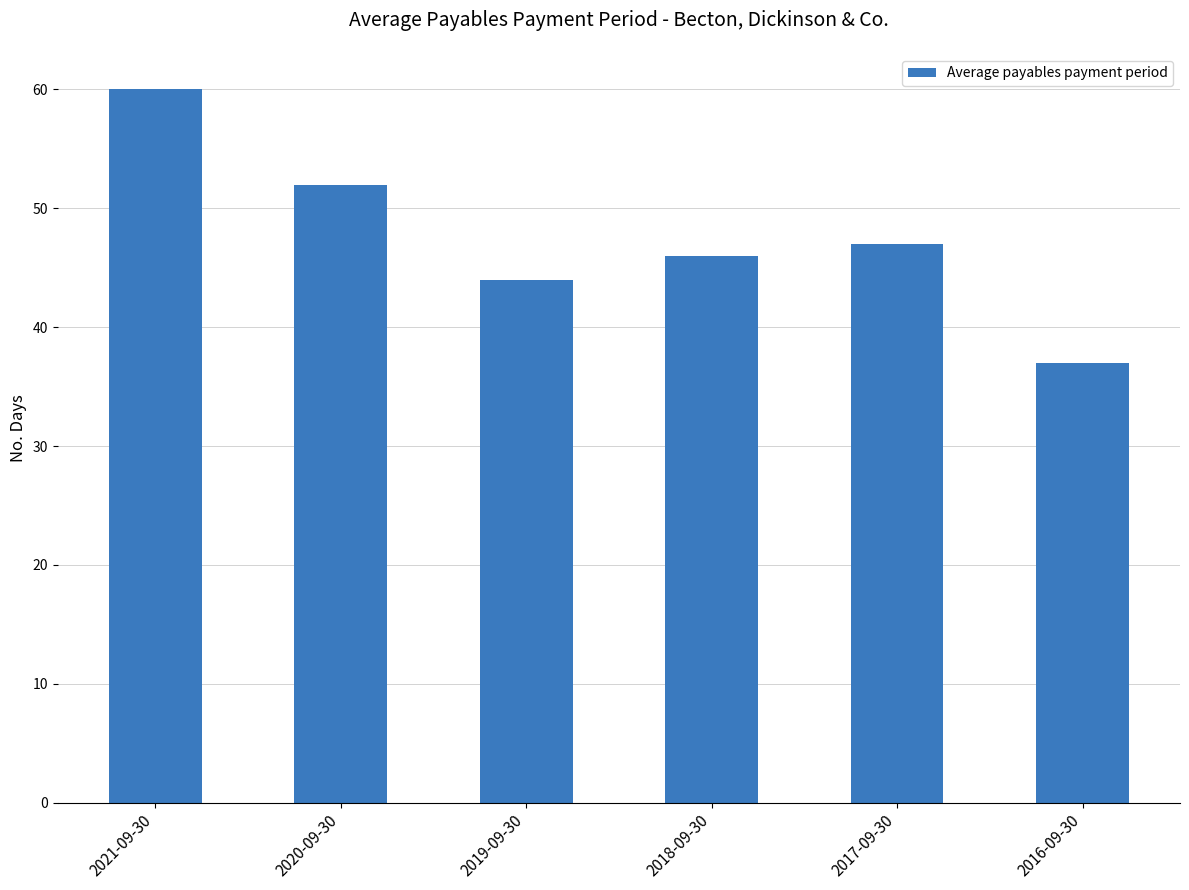

At which label does the data first exceed 47?

2021-09-30